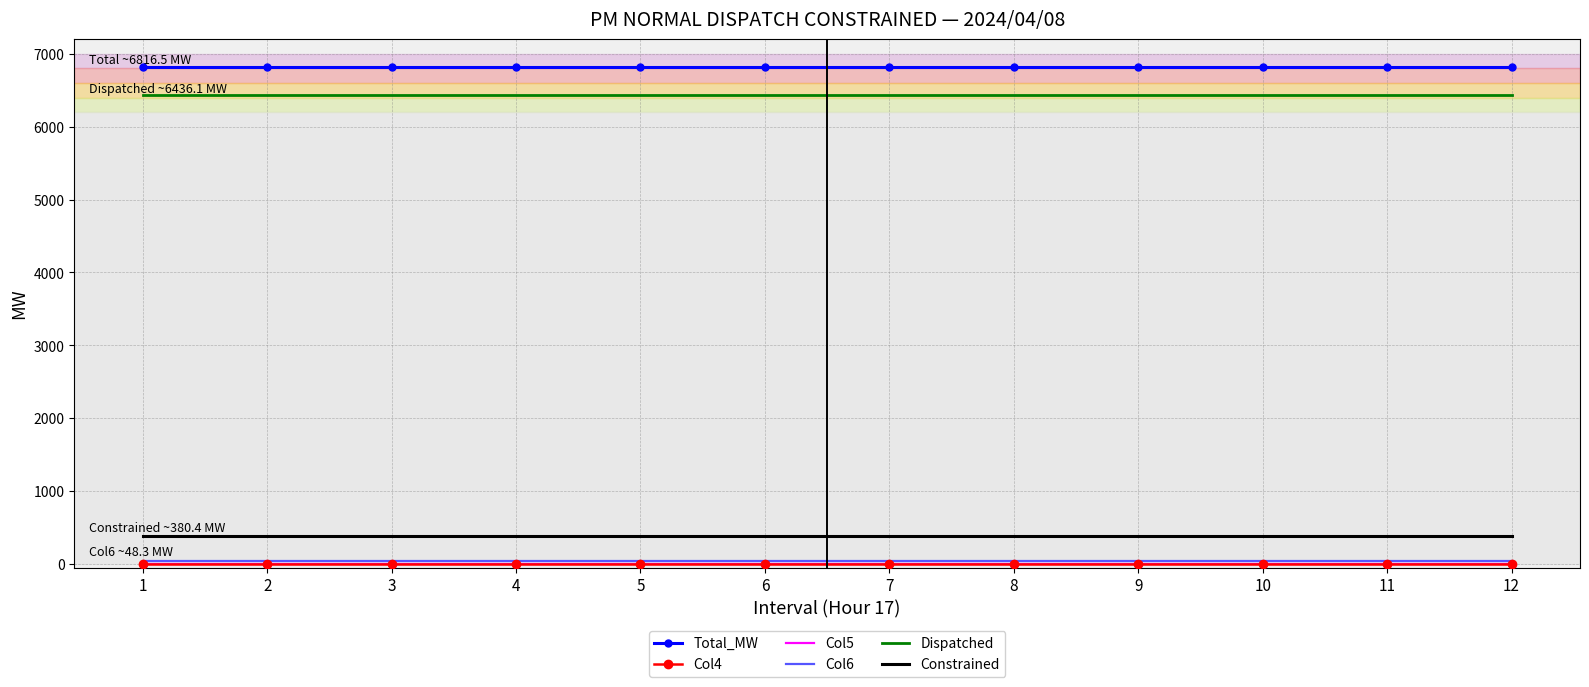

The value of Dispatched at 9 is 6436.1. True or false?

True